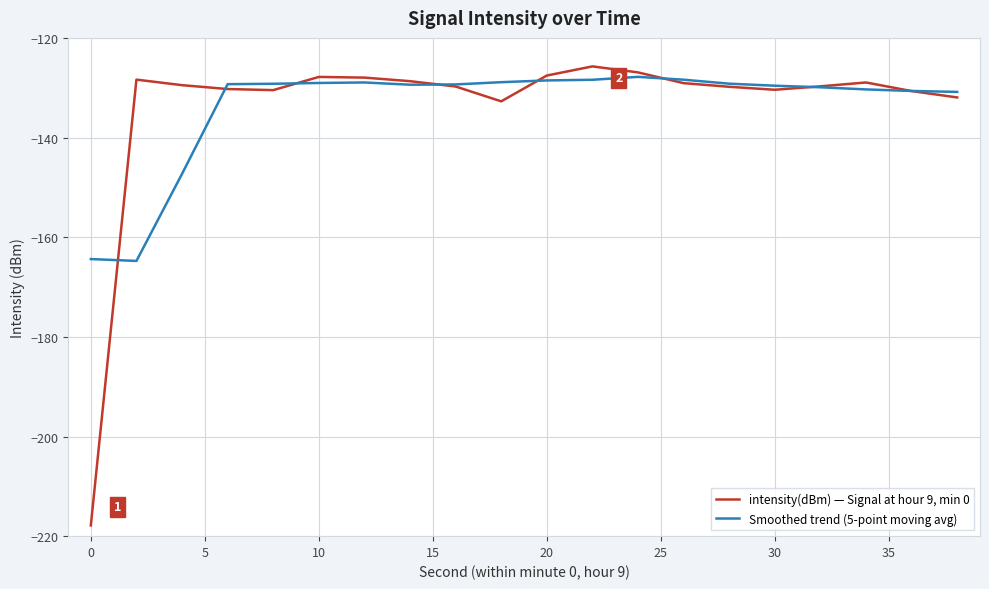

What is the lowest value of the Smoothed trend (5-point moving avg) series?

-164.8